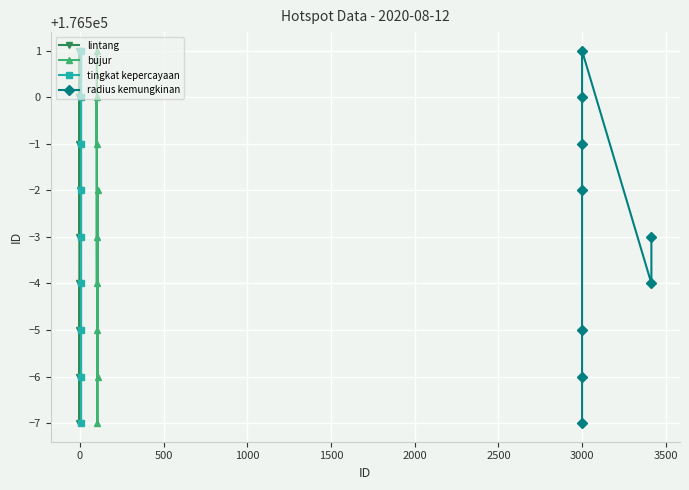

How many interior local valleys does the bujur series have?

2